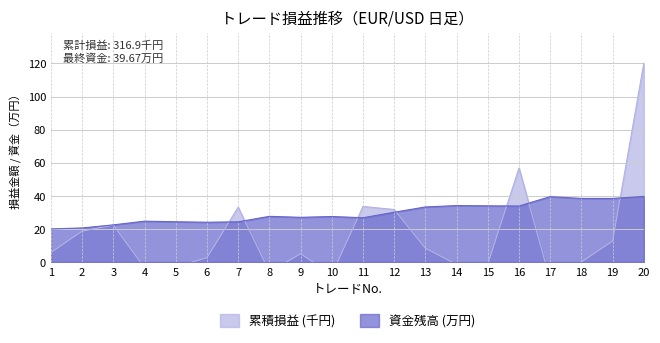

How many times do 資金残高 (万円換算) and 累積損益 (損益金額) cross each other?

7